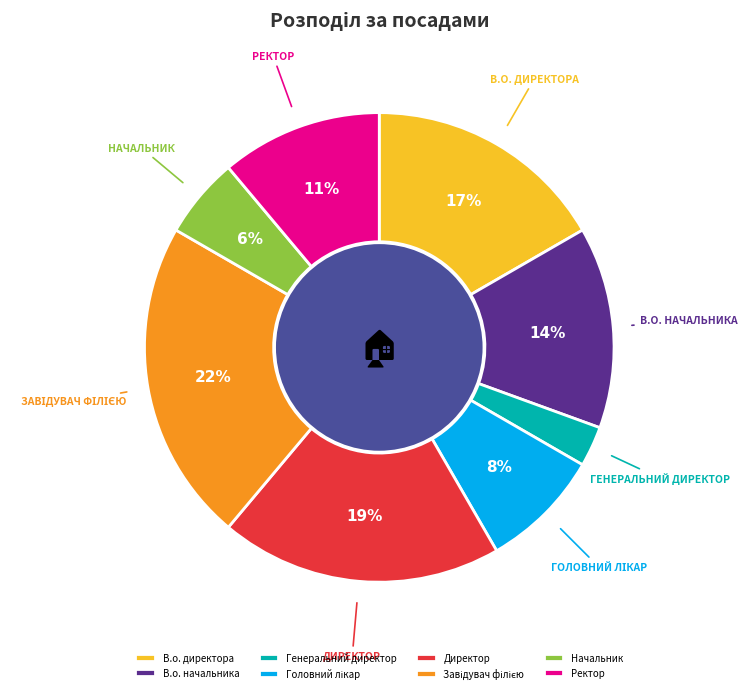

How many segments does this pie chart have?

8